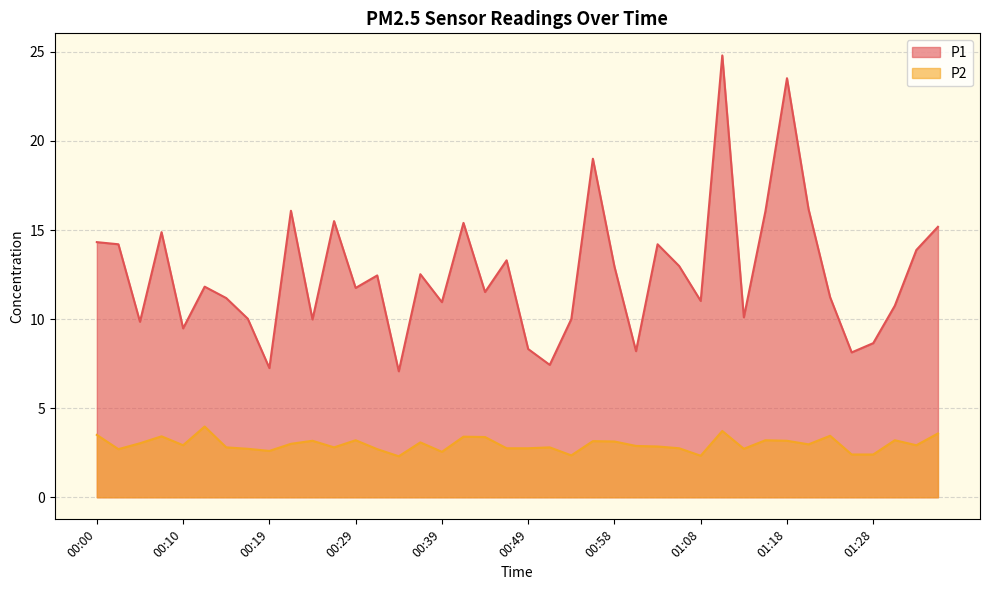

The P2 series shows 5.3 at 00:56. True or false?

False